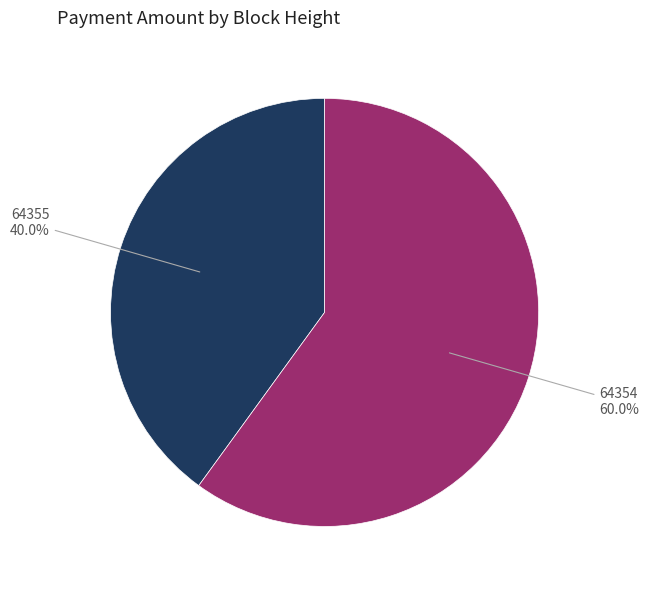

Is there a majority slice in this chart?

Yes